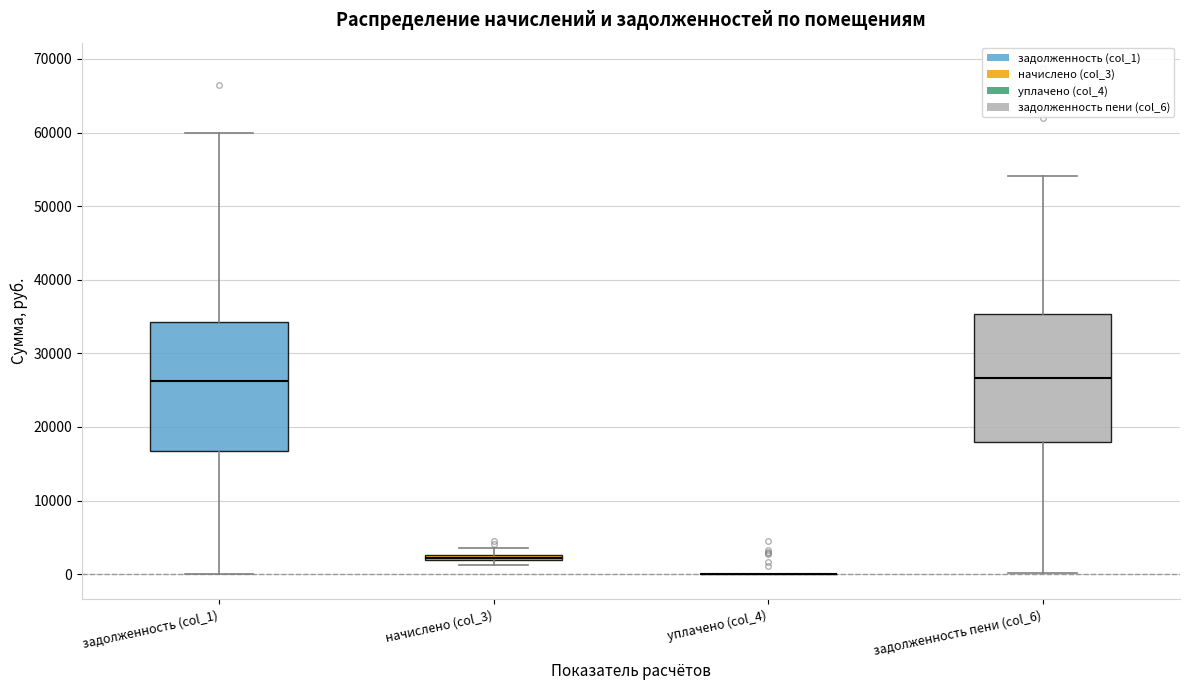

Where does the lower whisker of the box for задолженность пени (col_6) end on the y-axis? The values are not printed on the chart, so give them approximately, as read against the axis.

0